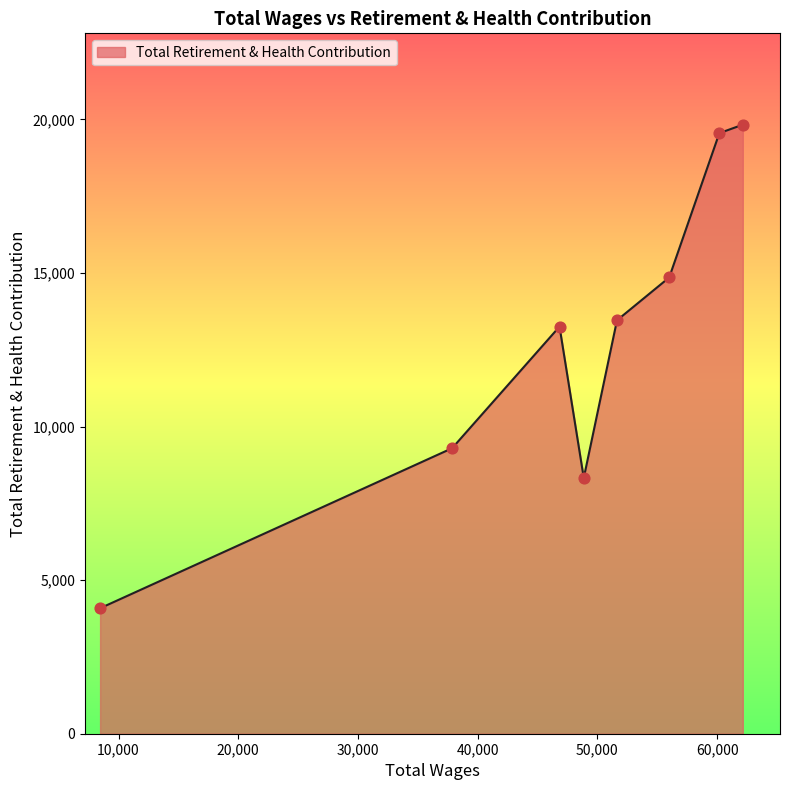

What is the maximum value shown in the chart?

19827